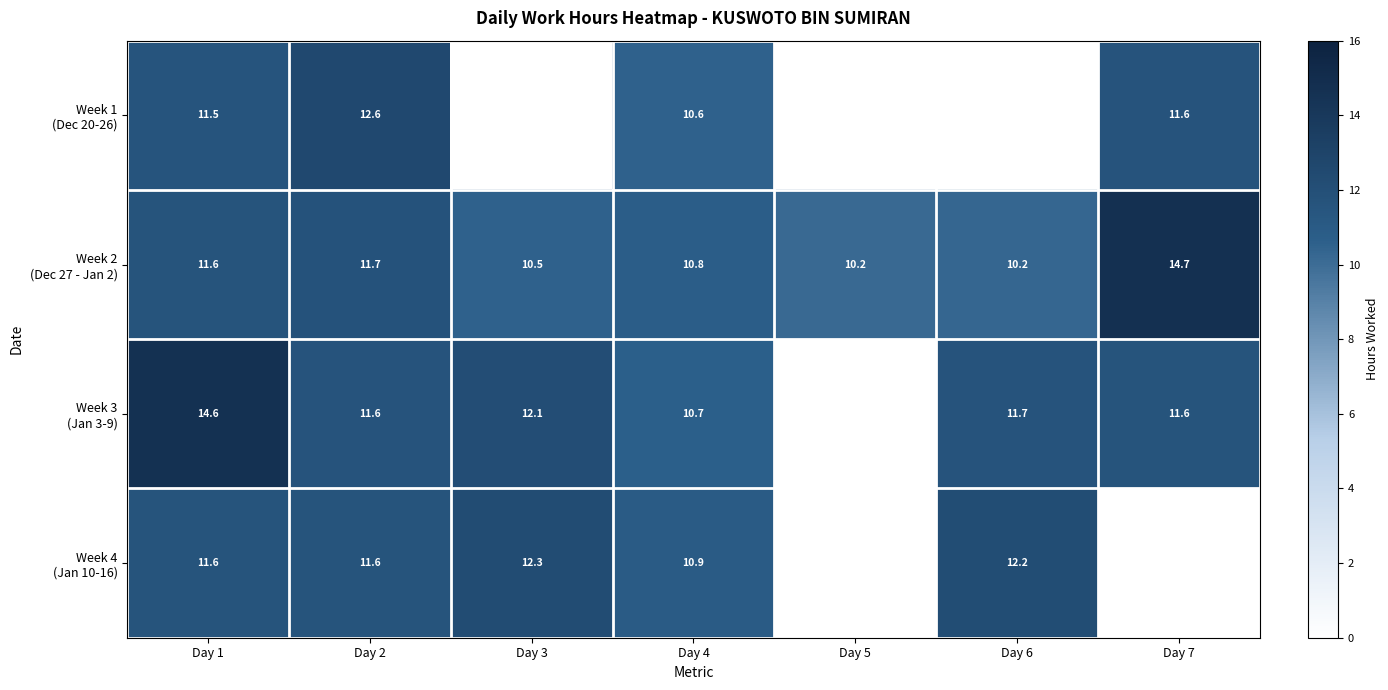

What is the difference between the highest and lowest values at Day 1?

3.1